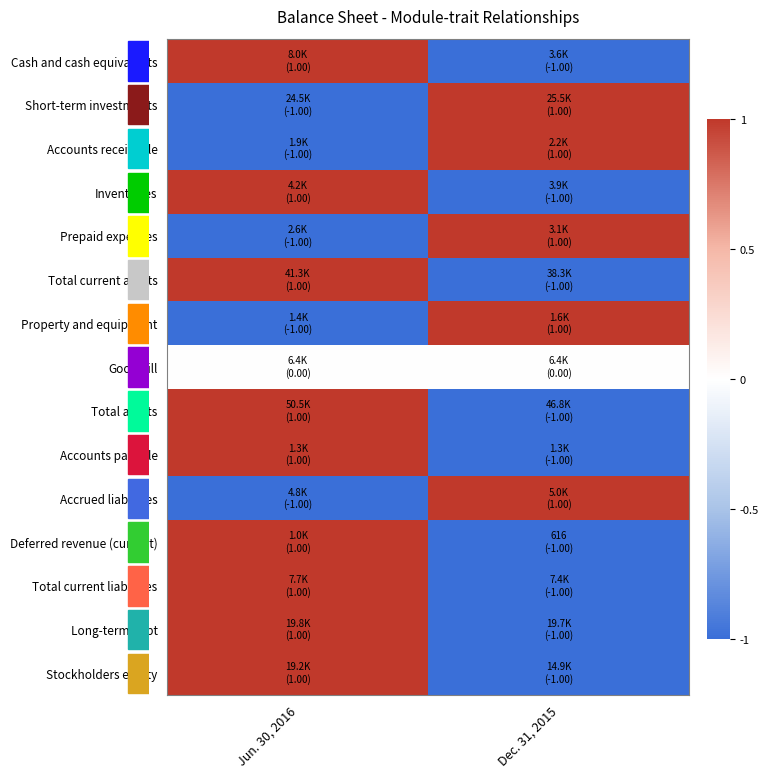

Count the number of categories in the chart.

2